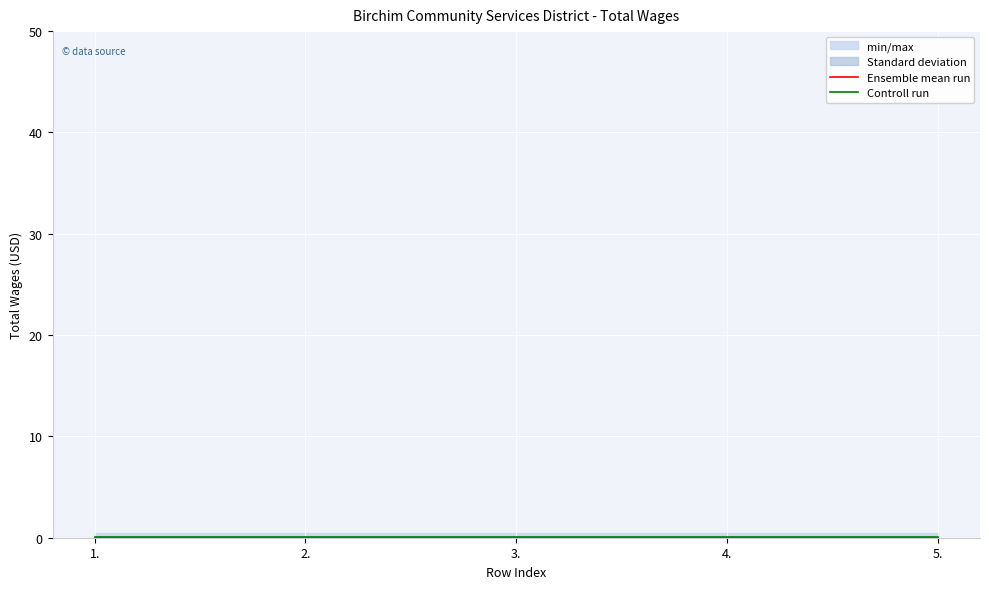

What position from the right is 2.?

4